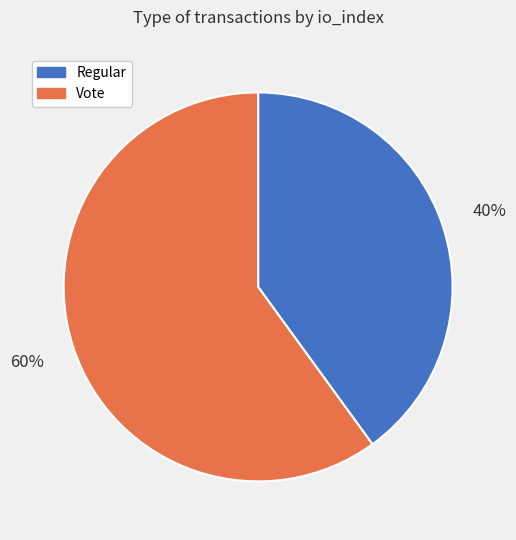

The Regular slice represents 40% of the pie. True or false?

True